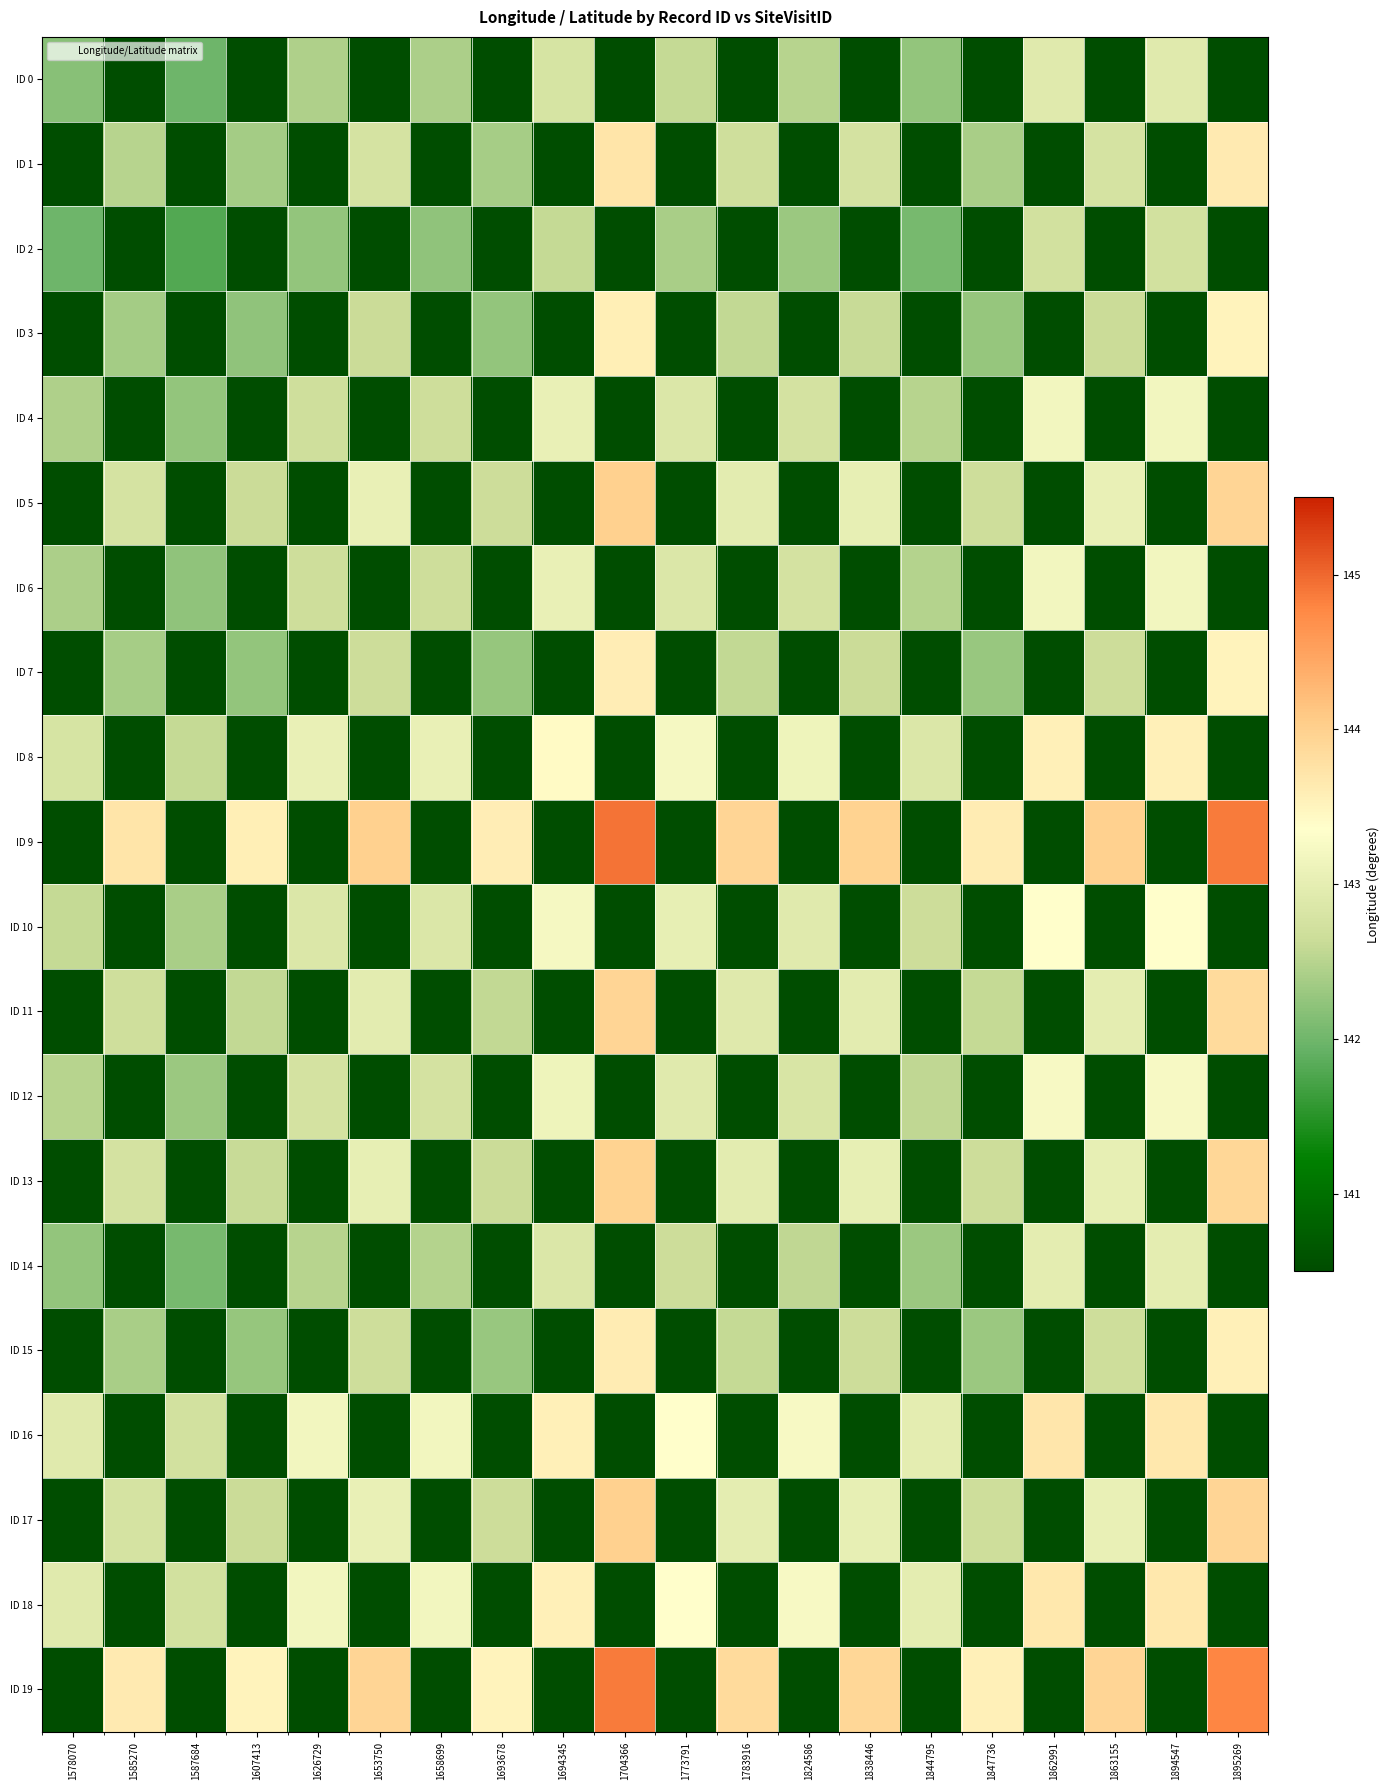

Reading left to right, list all the values displayed in this chart.

ID 0: 1578070=142.2	1585270=-13.1	1587684=142.0	1607413=-12.4	1626729=142.4	1653750=-12.8	1658699=142.4	1693678=-13.1	1694345=142.8	1704366=-14.4	1773791=142.6	1783916=-12.9	1824586=142.5	1838446=-12.9	1844795=142.2	1847736=-12.5	1862991=142.9	1863155=-13.0	1894547=142.9	1895269=-14.5
ID 1: 1578070=-13.1	1585270=142.5	1587684=-12.9	1607413=142.4	1626729=-13.8	1653750=142.8	1658699=-13.1	1693678=142.4	1694345=-14.0	1704366=143.7	1773791=-13.2	1783916=142.7	1824586=-13.0	1838446=142.8	1844795=-12.9	1847736=142.4	1862991=-14.3	1863155=142.8	1894547=-13.9	1895269=143.6
ID 2: 1578070=142.0	1585270=-12.9	1587684=141.8	1607413=-12.2	1626729=142.2	1653750=-12.6	1658699=142.2	1693678=-12.9	1694345=142.6	1704366=-14.1	1773791=142.4	1783916=-12.7	1824586=142.3	1838446=-12.7	1844795=142.0	1847736=-12.3	1862991=142.7	1863155=-12.8	1894547=142.7	1895269=-14.3
ID 3: 1578070=-12.4	1585270=142.4	1587684=-12.2	1607413=142.2	1626729=-13.1	1653750=142.6	1658699=-12.4	1693678=142.2	1694345=-13.3	1704366=143.6	1773791=-12.5	1783916=142.6	1824586=-12.3	1838446=142.6	1844795=-12.2	1847736=142.3	1862991=-13.6	1863155=142.6	1894547=-13.2	1895269=143.5
ID 4: 1578070=142.4	1585270=-13.8	1587684=142.2	1607413=-13.1	1626729=142.7	1653750=-13.5	1658699=142.7	1693678=-13.7	1694345=143.1	1704366=-15.0	1773791=142.9	1783916=-13.5	1824586=142.8	1838446=-13.5	1844795=142.5	1847736=-13.1	1862991=143.2	1863155=-13.7	1894547=143.2	1895269=-15.1
ID 5: 1578070=-12.8	1585270=142.8	1587684=-12.6	1607413=142.6	1626729=-13.5	1653750=143.0	1658699=-12.8	1693678=142.7	1694345=-13.7	1704366=144.0	1773791=-12.9	1783916=143.0	1824586=-12.7	1838446=143.0	1844795=-12.6	1847736=142.7	1862991=-14.0	1863155=143.0	1894547=-13.6	1895269=143.9
ID 6: 1578070=142.4	1585270=-13.1	1587684=142.2	1607413=-12.4	1626729=142.7	1653750=-12.8	1658699=142.7	1693678=-13.1	1694345=143.0	1704366=-14.3	1773791=142.9	1783916=-12.9	1824586=142.7	1838446=-12.9	1844795=142.5	1847736=-12.5	1862991=143.2	1863155=-13.0	1894547=143.2	1895269=-14.5
ID 7: 1578070=-13.1	1585270=142.4	1587684=-12.9	1607413=142.2	1626729=-13.7	1653750=142.7	1658699=-13.1	1693678=142.3	1694345=-14.0	1704366=143.6	1773791=-13.2	1783916=142.6	1824586=-13.0	1838446=142.6	1844795=-12.9	1847736=142.3	1862991=-14.3	1863155=142.7	1894547=-13.9	1895269=143.5
ID 8: 1578070=142.8	1585270=-14.0	1587684=142.6	1607413=-13.3	1626729=143.1	1653750=-13.7	1658699=143.0	1693678=-14.0	1694345=143.4	1704366=-15.2	1773791=143.2	1783916=-13.8	1824586=143.1	1838446=-13.7	1844795=142.9	1847736=-13.4	1862991=143.6	1863155=-13.9	1894547=143.5	1895269=-15.3
ID 9: 1578070=-14.4	1585270=143.7	1587684=-14.1	1607413=143.6	1626729=-15.0	1653750=144.0	1658699=-14.3	1693678=143.6	1694345=-15.2	1704366=144.9	1773791=-14.5	1783916=143.9	1824586=-14.2	1838446=144.0	1844795=-14.1	1847736=143.6	1862991=-15.5	1863155=144.0	1894547=-15.2	1895269=144.9
ID 10: 1578070=142.6	1585270=-13.2	1587684=142.4	1607413=-12.5	1626729=142.9	1653750=-12.9	1658699=142.9	1693678=-13.2	1694345=143.2	1704366=-14.5	1773791=143.0	1783916=-13.0	1824586=142.9	1838446=-13.0	1844795=142.7	1847736=-12.6	1862991=143.4	1863155=-13.1	1894547=143.4	1895269=-14.6
ID 11: 1578070=-12.9	1585270=142.7	1587684=-12.7	1607413=142.6	1626729=-13.5	1653750=143.0	1658699=-12.9	1693678=142.6	1694345=-13.8	1704366=143.9	1773791=-13.0	1783916=142.9	1824586=-12.8	1838446=143.0	1844795=-12.7	1847736=142.6	1862991=-14.1	1863155=143.0	1894547=-13.7	1895269=143.9
ID 12: 1578070=142.5	1585270=-13.0	1587684=142.3	1607413=-12.3	1626729=142.8	1653750=-12.7	1658699=142.7	1693678=-13.0	1694345=143.1	1704366=-14.2	1773791=142.9	1783916=-12.8	1824586=142.8	1838446=-12.7	1844795=142.6	1847736=-12.3	1862991=143.3	1863155=-12.9	1894547=143.3	1895269=-14.3
ID 13: 1578070=-12.9	1585270=142.8	1587684=-12.7	1607413=142.6	1626729=-13.5	1653750=143.0	1658699=-12.9	1693678=142.6	1694345=-13.7	1704366=144.0	1773791=-13.0	1783916=143.0	1824586=-12.7	1838446=143.0	1844795=-12.7	1847736=142.7	1862991=-14.1	1863155=143.0	1894547=-13.7	1895269=143.9
ID 14: 1578070=142.2	1585270=-12.9	1587684=142.0	1607413=-12.2	1626729=142.5	1653750=-12.6	1658699=142.5	1693678=-12.9	1694345=142.9	1704366=-14.1	1773791=142.7	1783916=-12.7	1824586=142.6	1838446=-12.7	1844795=142.3	1847736=-12.3	1862991=143.0	1863155=-12.8	1894547=143.0	1895269=-14.3
ID 15: 1578070=-12.5	1585270=142.4	1587684=-12.3	1607413=142.3	1626729=-13.1	1653750=142.7	1658699=-12.5	1693678=142.3	1694345=-13.4	1704366=143.6	1773791=-12.6	1783916=142.6	1824586=-12.3	1838446=142.7	1844795=-12.3	1847736=142.3	1862991=-13.7	1863155=142.7	1894547=-13.3	1895269=143.5
ID 16: 1578070=142.9	1585270=-14.3	1587684=142.7	1607413=-13.6	1626729=143.2	1653750=-14.0	1658699=143.2	1693678=-14.3	1694345=143.6	1704366=-15.5	1773791=143.4	1783916=-14.1	1824586=143.3	1838446=-14.1	1844795=143.0	1847736=-13.7	1862991=143.7	1863155=-14.2	1894547=143.7	1895269=-15.6
ID 17: 1578070=-13.0	1585270=142.8	1587684=-12.8	1607413=142.6	1626729=-13.7	1653750=143.0	1658699=-13.0	1693678=142.7	1694345=-13.9	1704366=144.0	1773791=-13.1	1783916=143.0	1824586=-12.9	1838446=143.0	1844795=-12.8	1847736=142.7	1862991=-14.2	1863155=143.1	1894547=-13.9	1895269=143.9
ID 18: 1578070=142.9	1585270=-13.9	1587684=142.7	1607413=-13.2	1626729=143.2	1653750=-13.6	1658699=143.2	1693678=-13.9	1694345=143.5	1704366=-15.2	1773791=143.4	1783916=-13.7	1824586=143.3	1838446=-13.7	1844795=143.0	1847736=-13.3	1862991=143.7	1863155=-13.9	1894547=143.7	1895269=-15.3
ID 19: 1578070=-14.5	1585270=143.6	1587684=-14.3	1607413=143.5	1626729=-15.1	1653750=143.9	1658699=-14.5	1693678=143.5	1694345=-15.3	1704366=144.9	1773791=-14.6	1783916=143.9	1824586=-14.3	1838446=143.9	1844795=-14.3	1847736=143.5	1862991=-15.6	1863155=143.9	1894547=-15.3	1895269=144.8